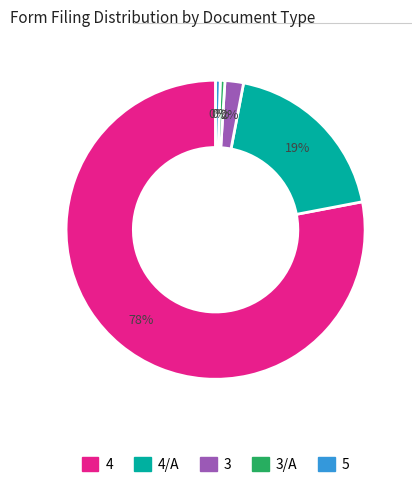

Is there any slice that represents more than half of the pie?

Yes